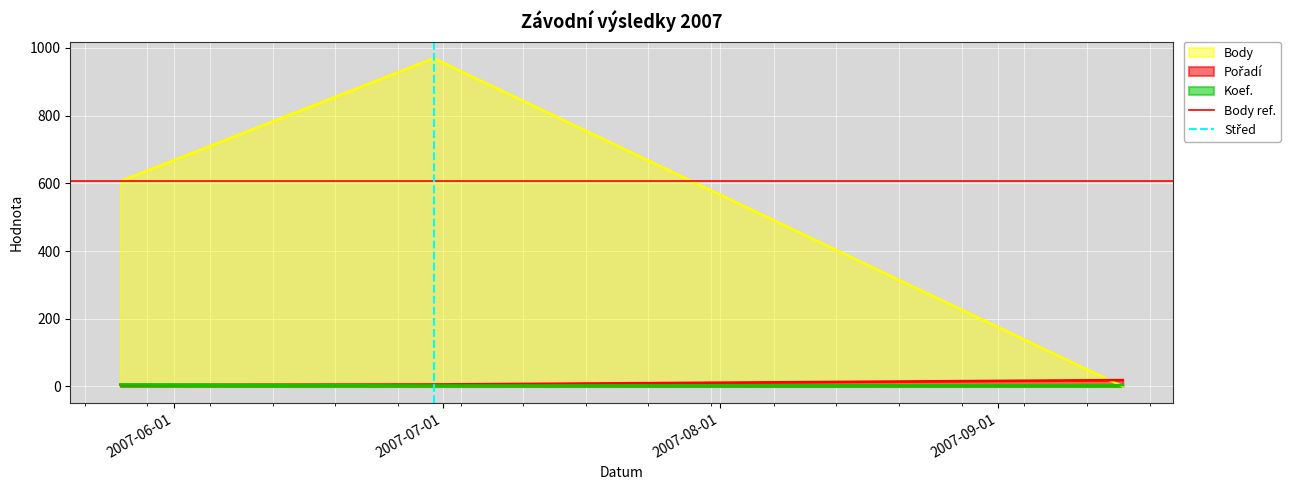

What is the label of the 2nd point from the left?

2007-07-01